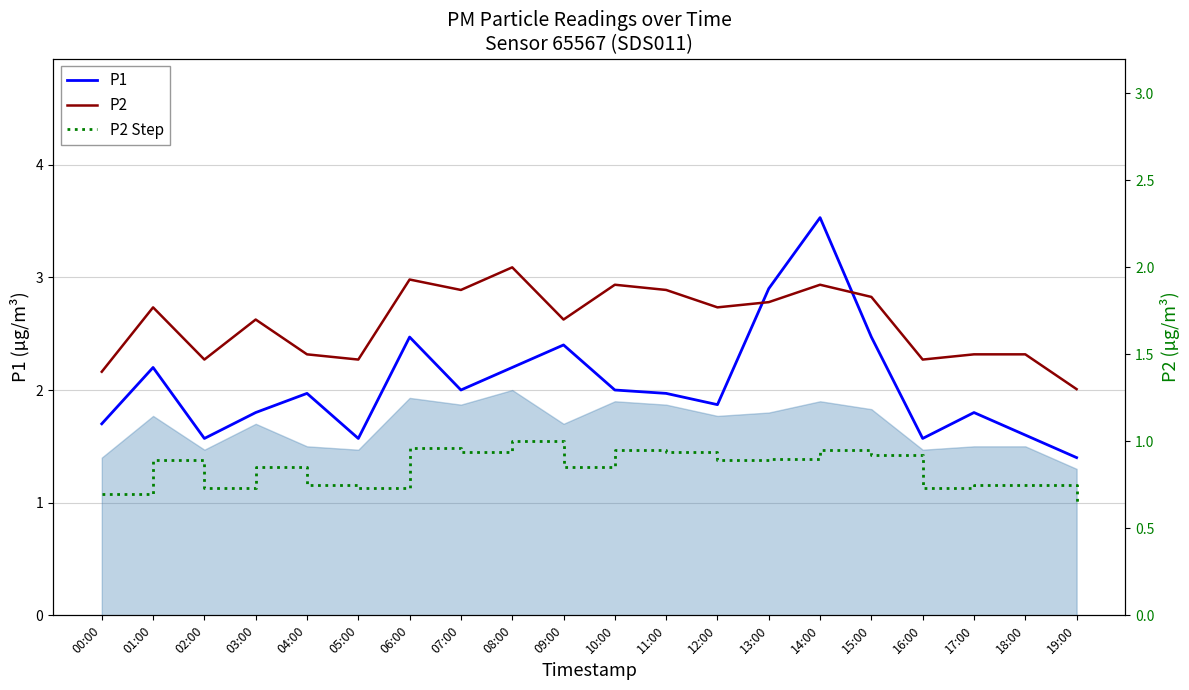

The value of P2 at 03:00 is 1.7. True or false?

True